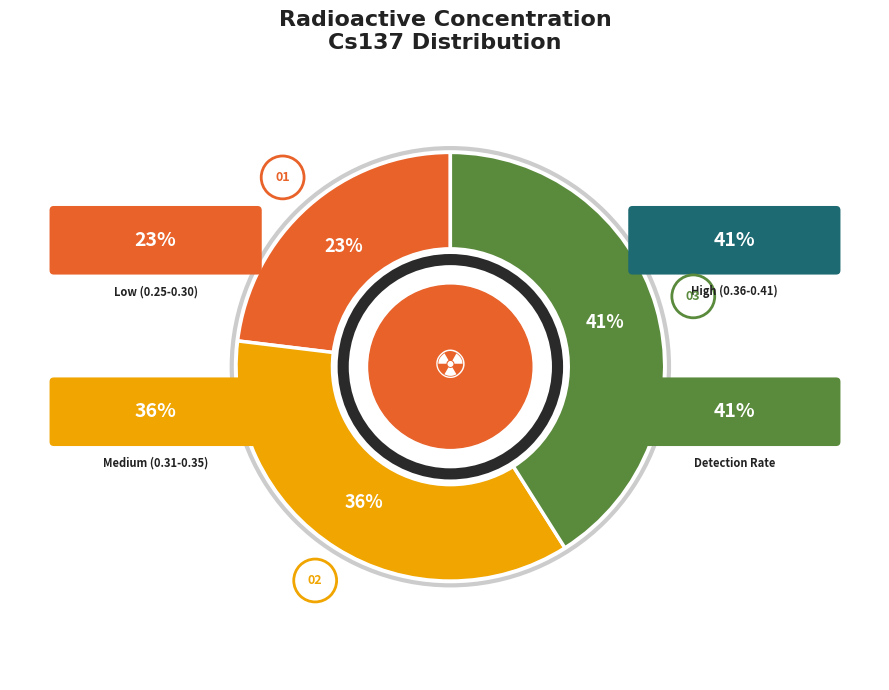

The 02:50 slice represents 1% of the pie. True or false?

False